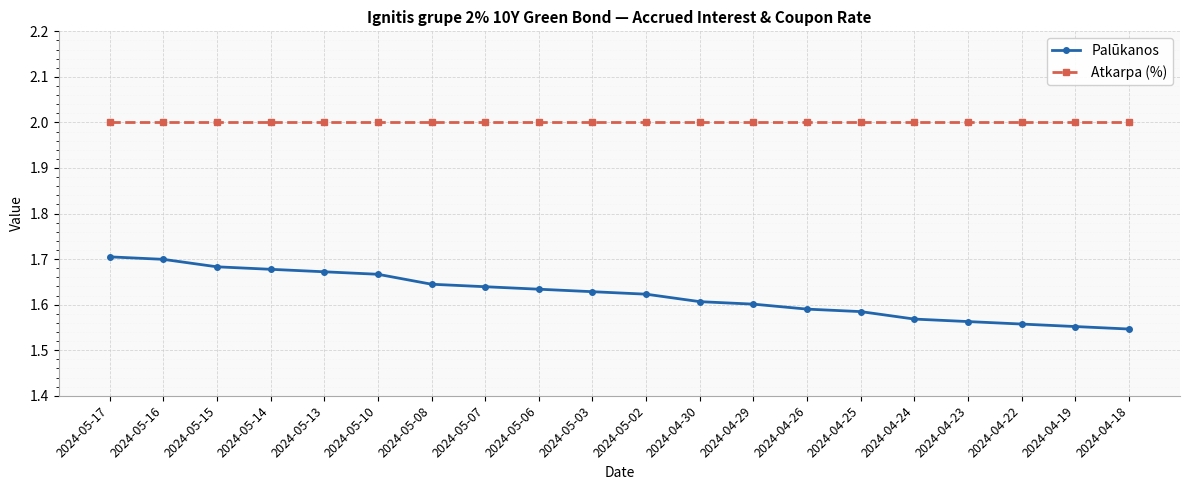

How many categories are shown in the chart?

20